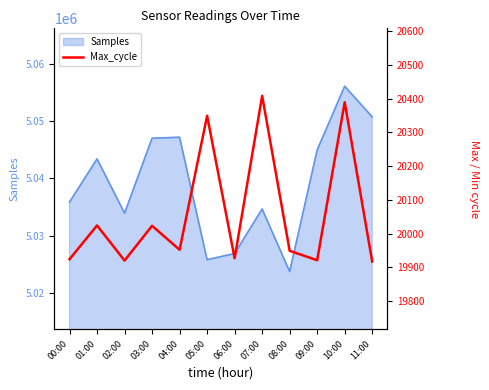

List the labels in order of value, smallest first.

11:00, 02:00, 09:00, 00:00, 06:00, 08:00, 04:00, 03:00, 01:00, 05:00, 10:00, 07:00